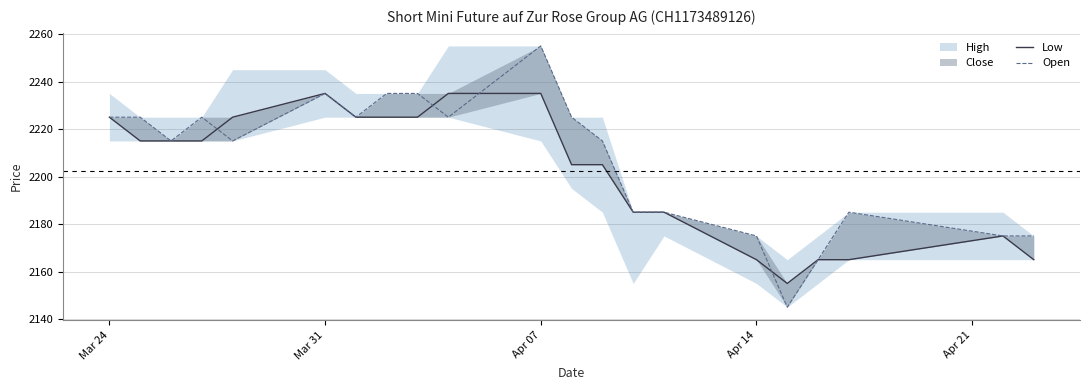

Is it true that Open equals 1438 at 8?

False